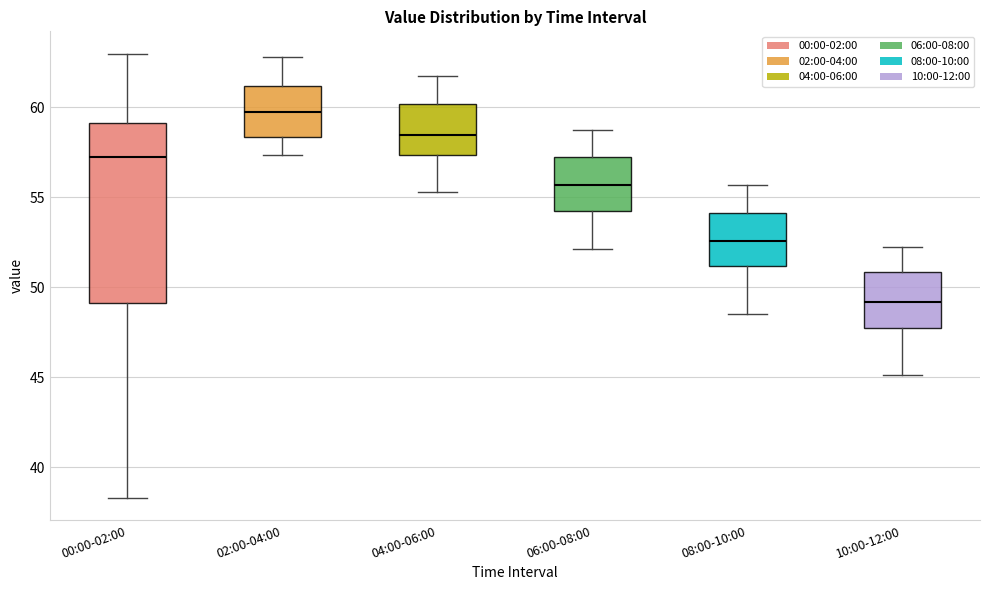

Which box has the lowest median line?

10:00-12:00